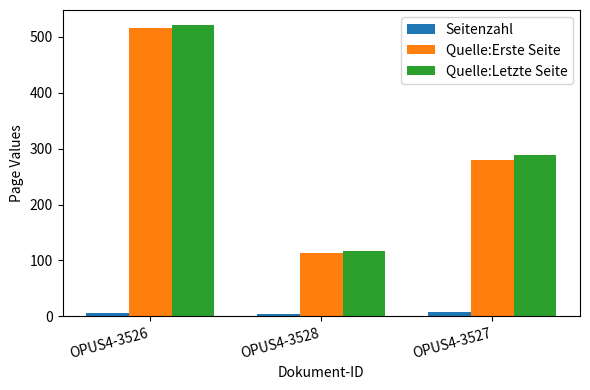

At how many categories does at least one series exceed 133?

2